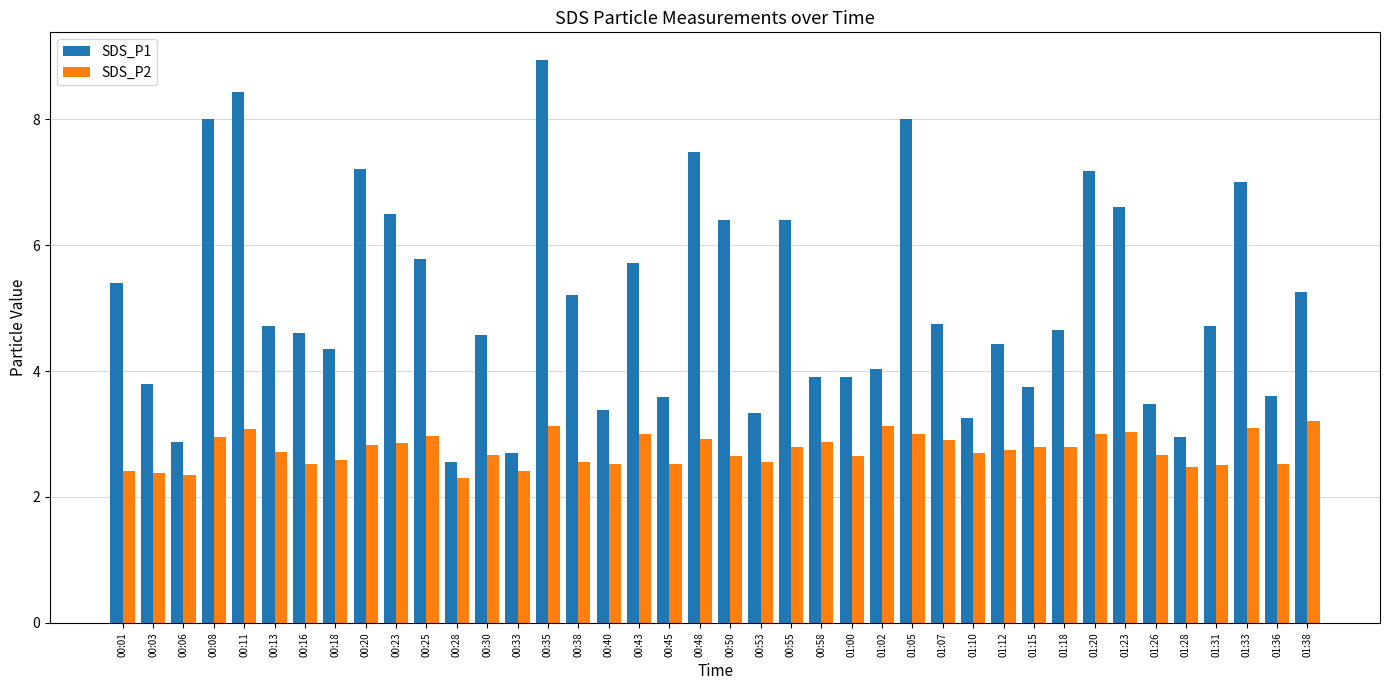

Which label corresponds to the largest value in the chart?

00:35